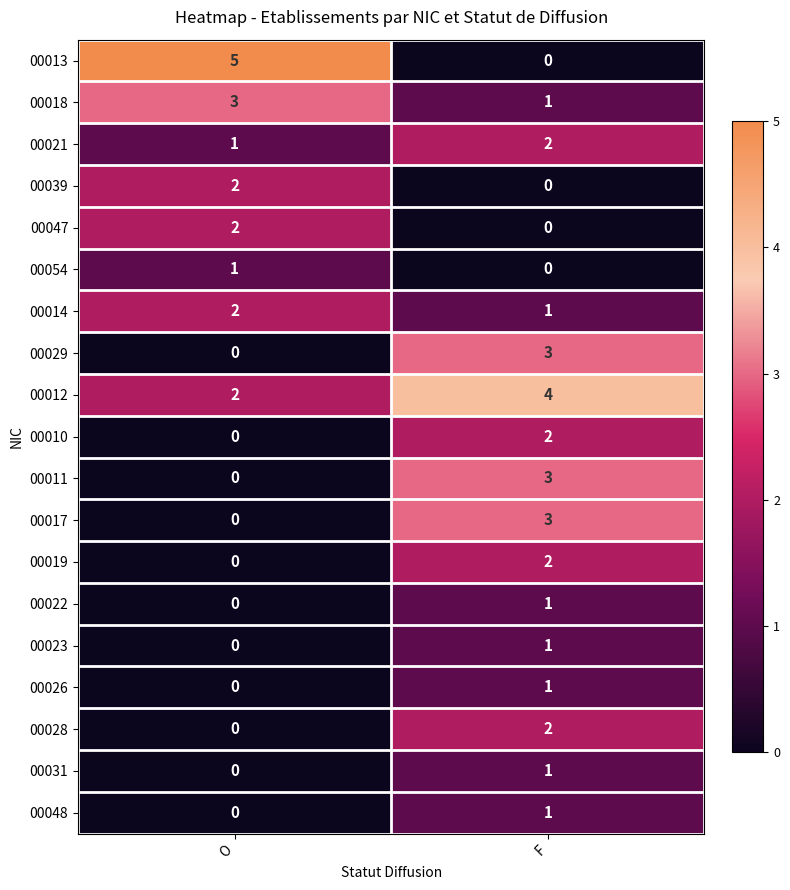

What is the total value across all series at F?

28